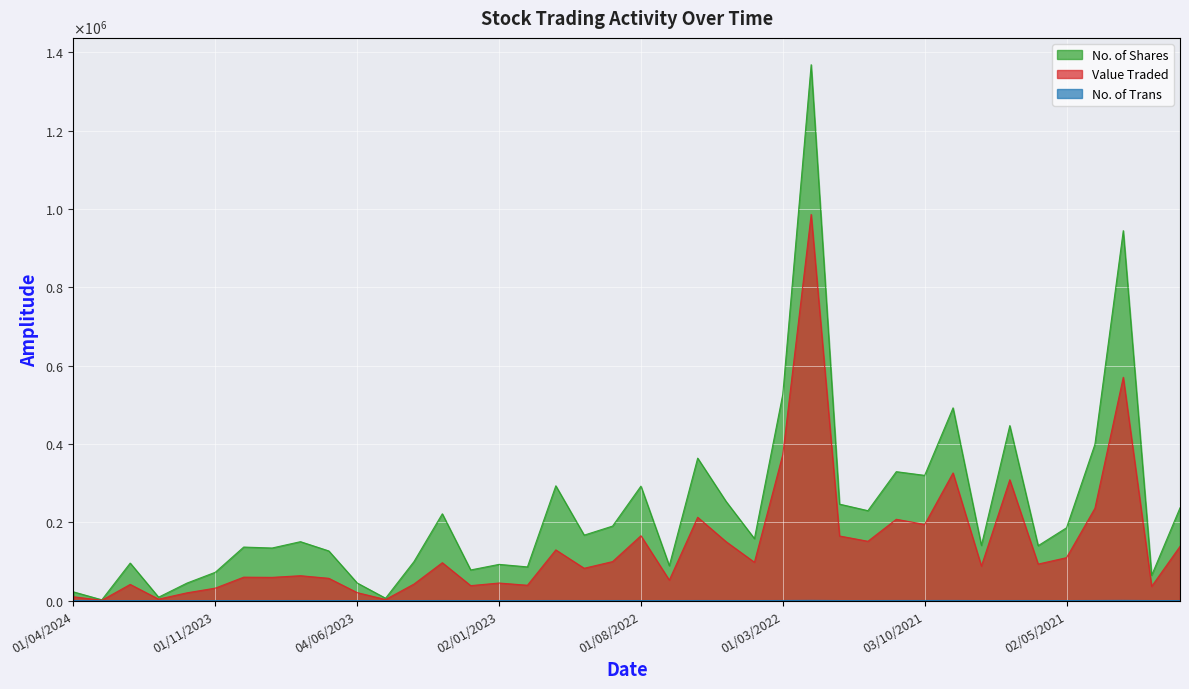

The Value Traded series shows 194407 at 03/10/2021. True or false?

True